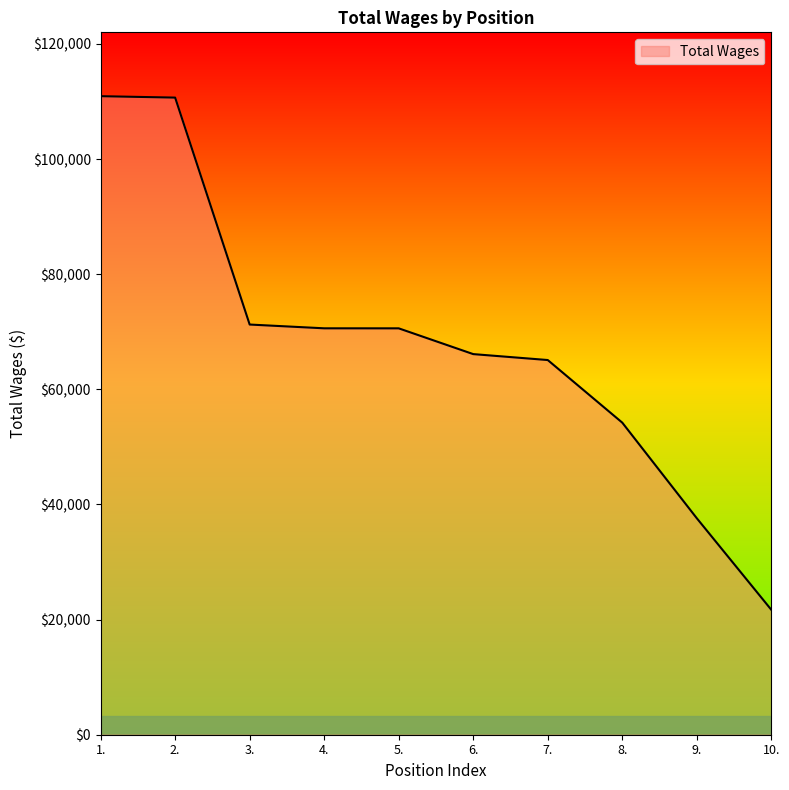

Read the value at 10., to the nearest 100.

21700